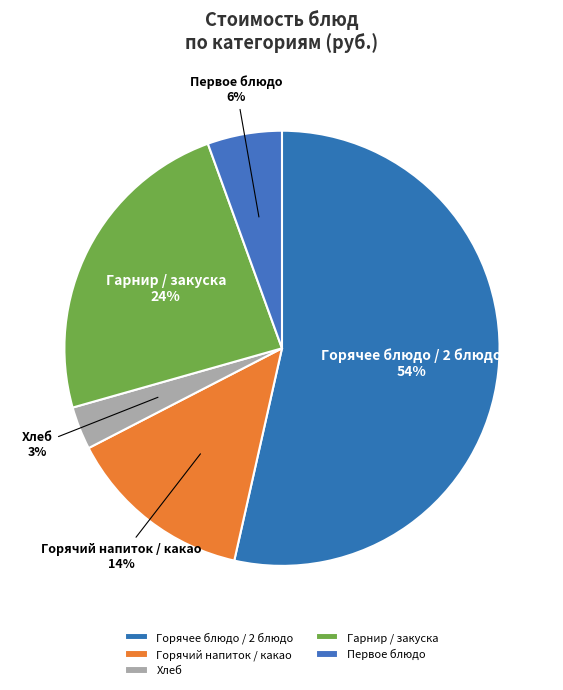

What percentage is the Первое блюдо slice, to the nearest percent?

6%